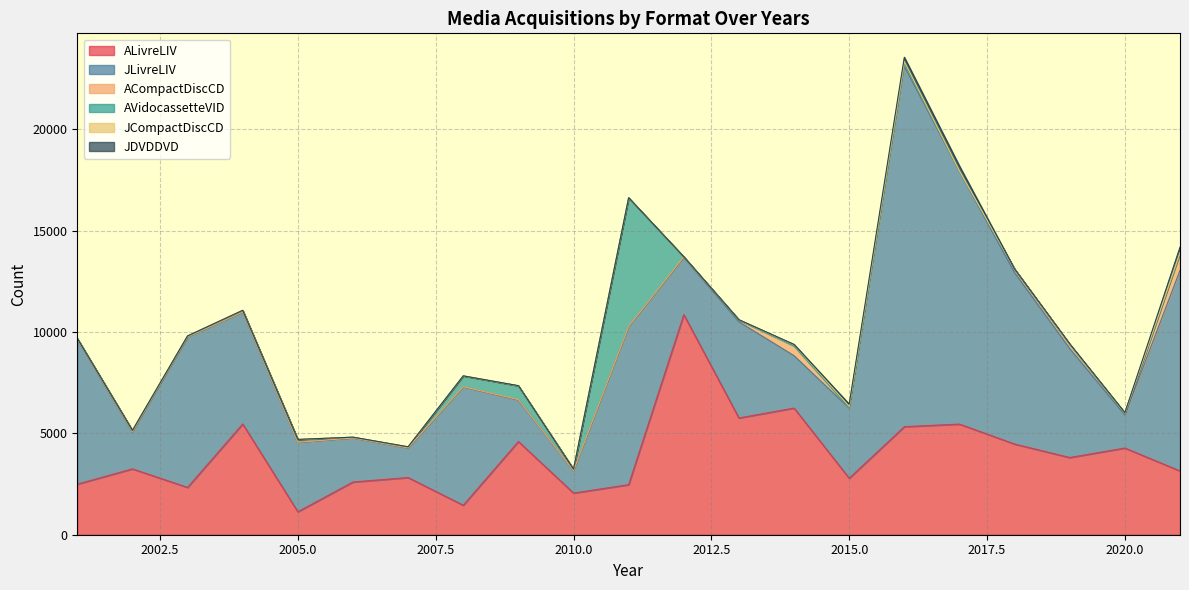

Between 2005 and 2007, which series saw the biggest shift?

JLivreLIV